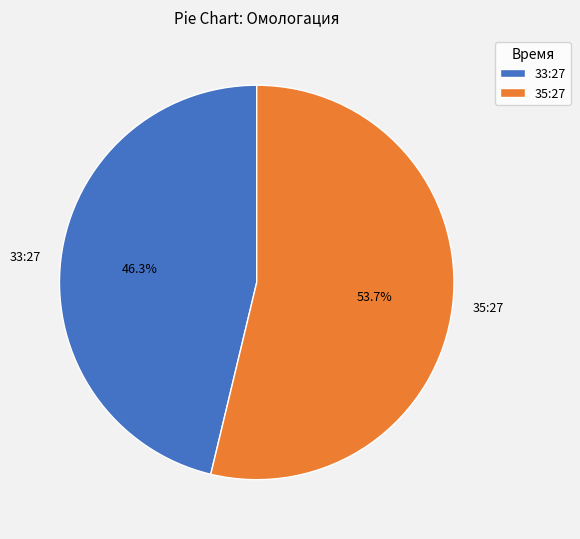

Does 33:27 account for over 50% of the chart?

No